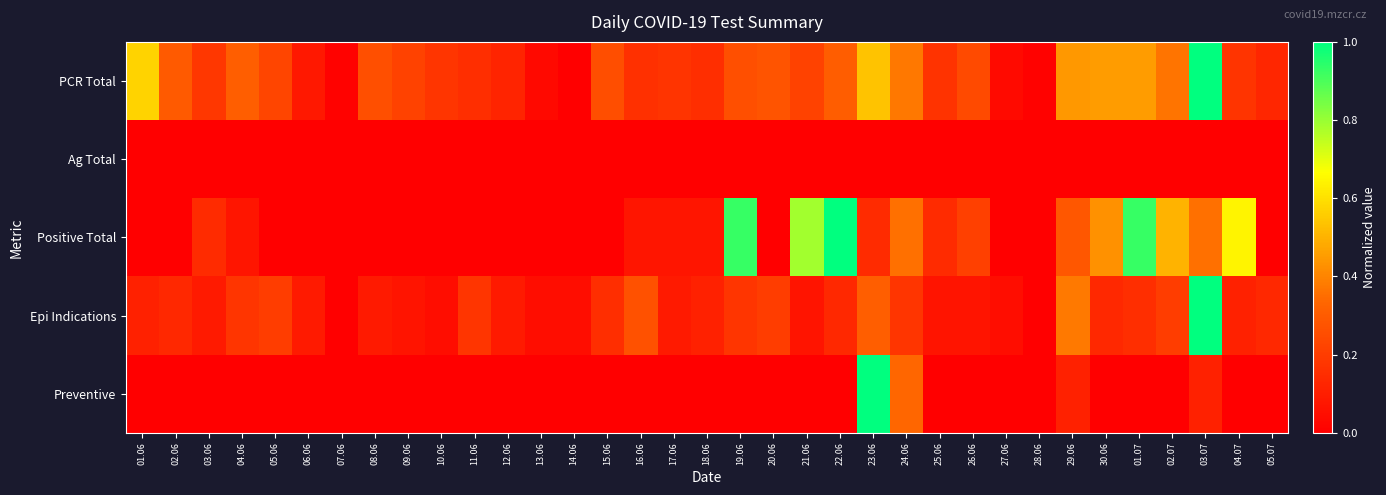

List the series in order of their peak value, lowest first.

Ag Total, PCR Total, Positive Total, Epi Indications, Preventive